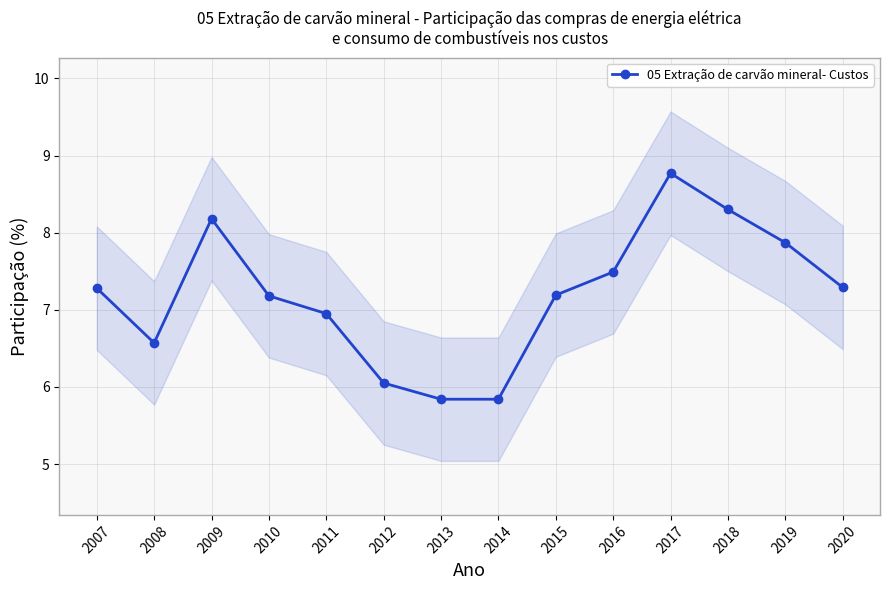

How many lines are shown in the chart?

1